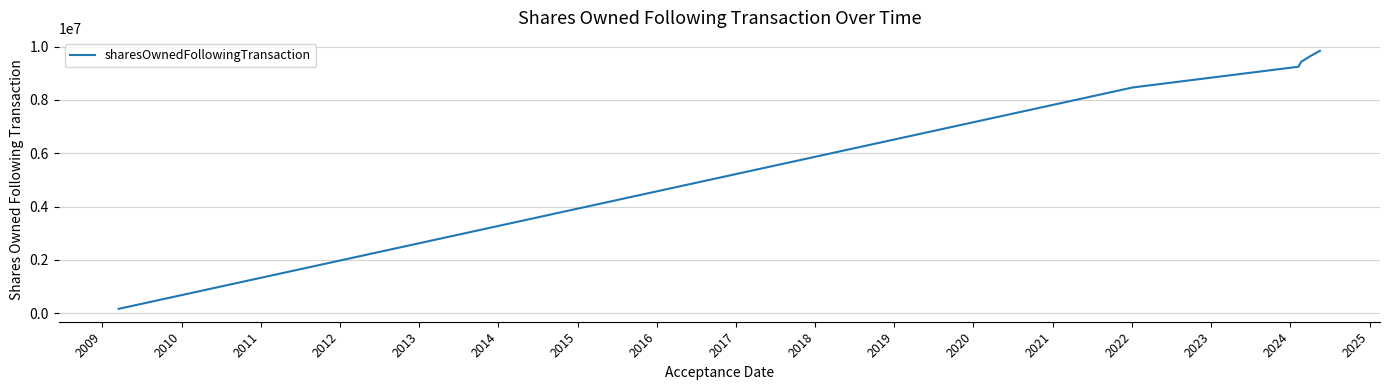

True or false: the data has more than 2 interior local peaks.

False